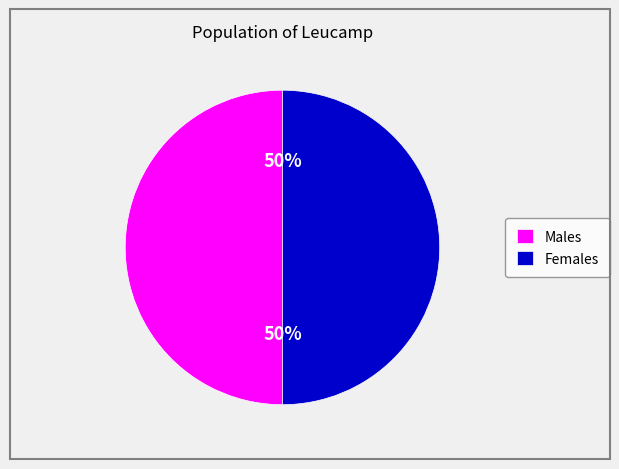

True or false: Males accounts for 50% of the total.

True